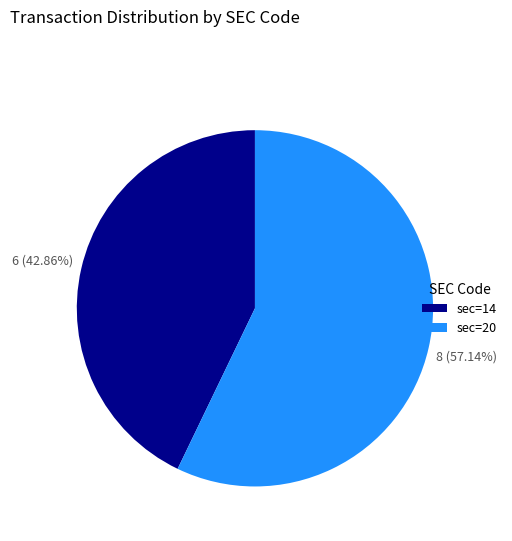

To the nearest percent, what percentage of the pie is sec=14?

43%